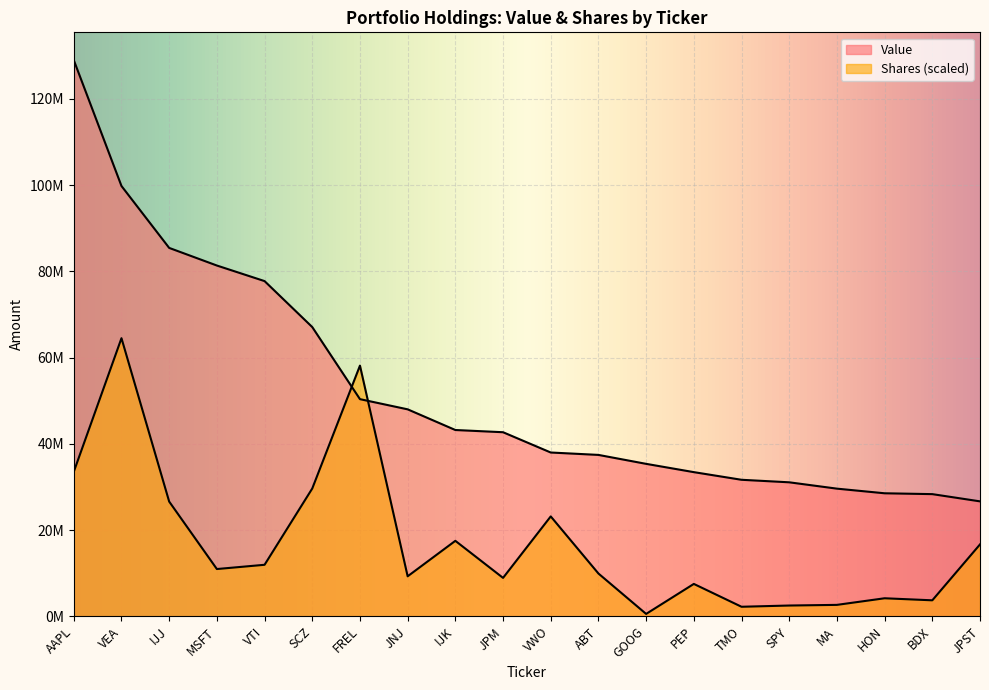

What is the minimum value for Shares?

542331.2